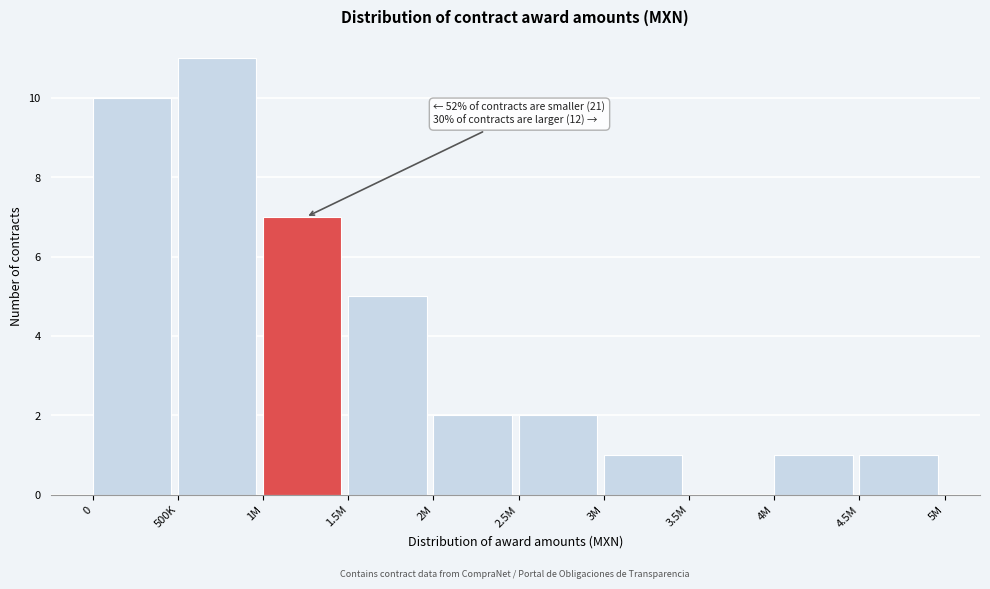

Reading left to right, list all the values displayed in this chart.

0=10	500K=11	1M=7	1.5M=5	2M=2	2.5M=2	3M=1	3.5M=0	4M=1	4.5M=1